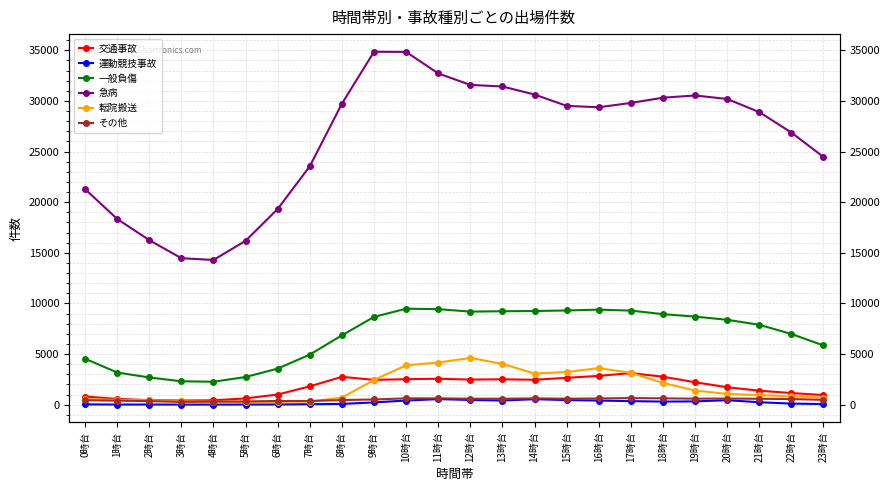

Read the 急病 value at 10時台, to the nearest 10.

34840